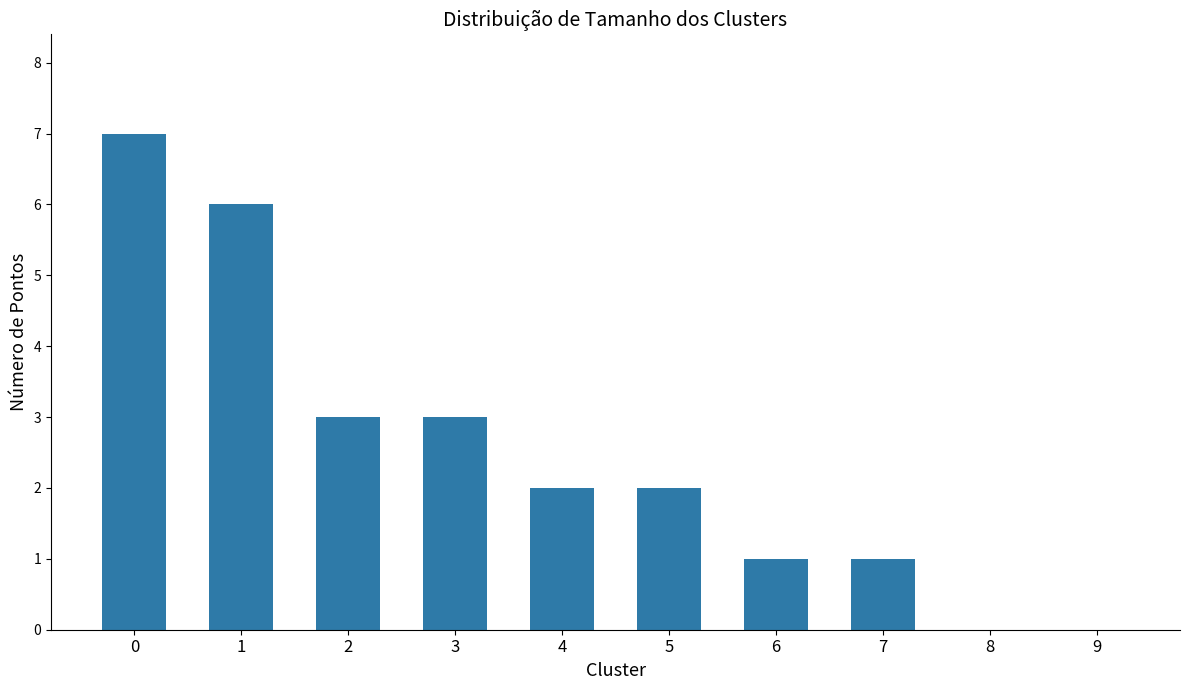

Count the number of data series in this chart.

1